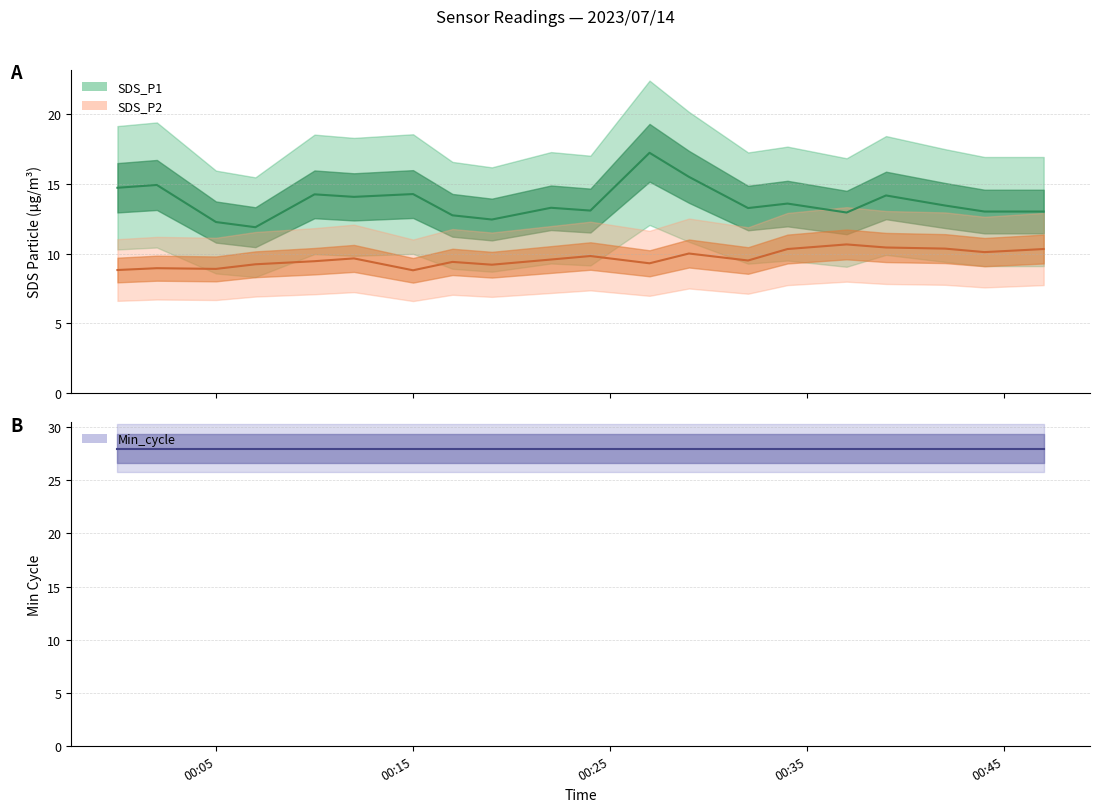

Does the chart display data point markers on the line(s)?

No